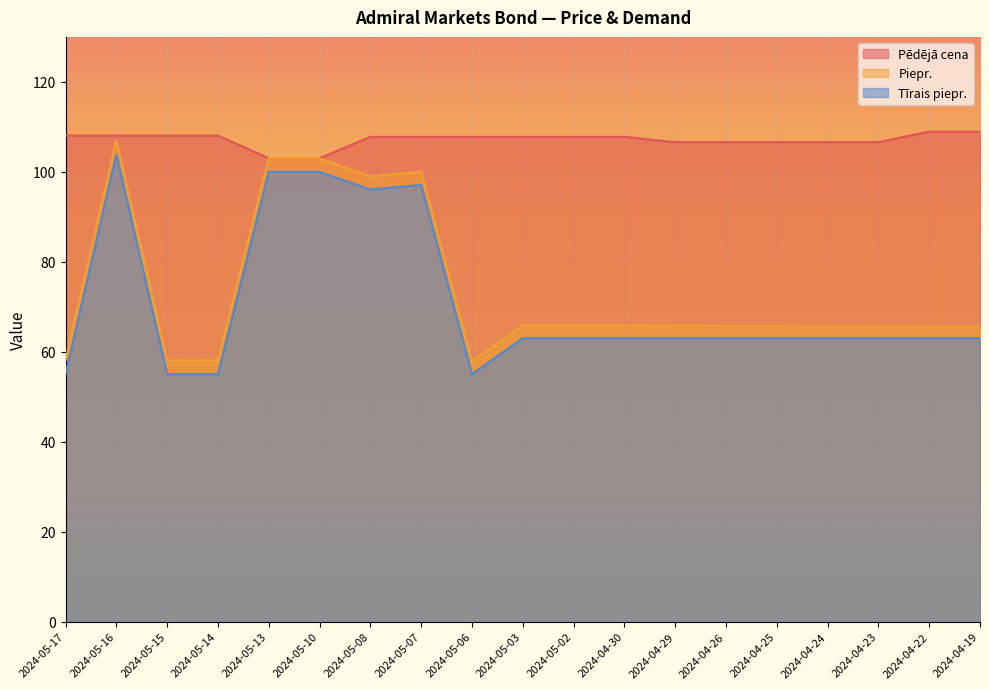

At how many categories does at least one series exceed 99?

19